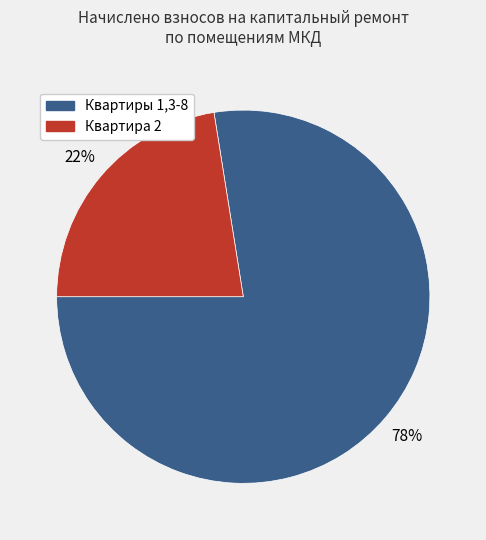

Count the number of slices in the pie.

2